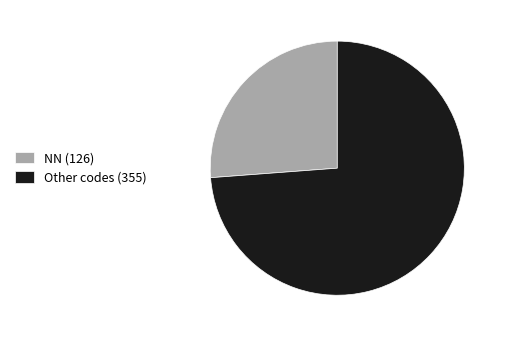

Does any single category account for the majority?

Yes